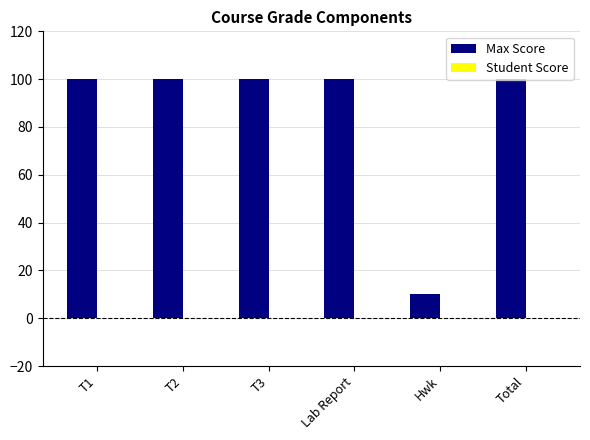

Between Hwk and Total, which is larger?

Total